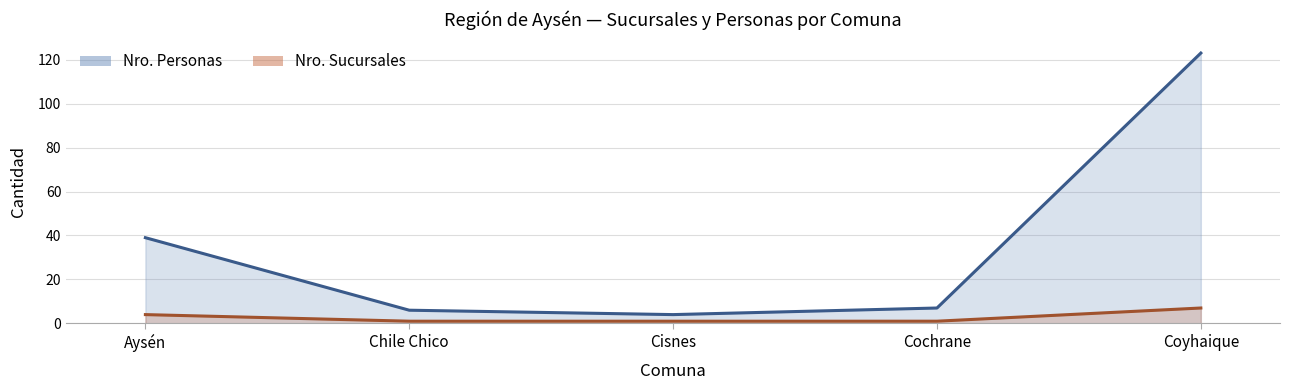

What is the difference between the maximum and minimum values in the Nro. Personas series?

119